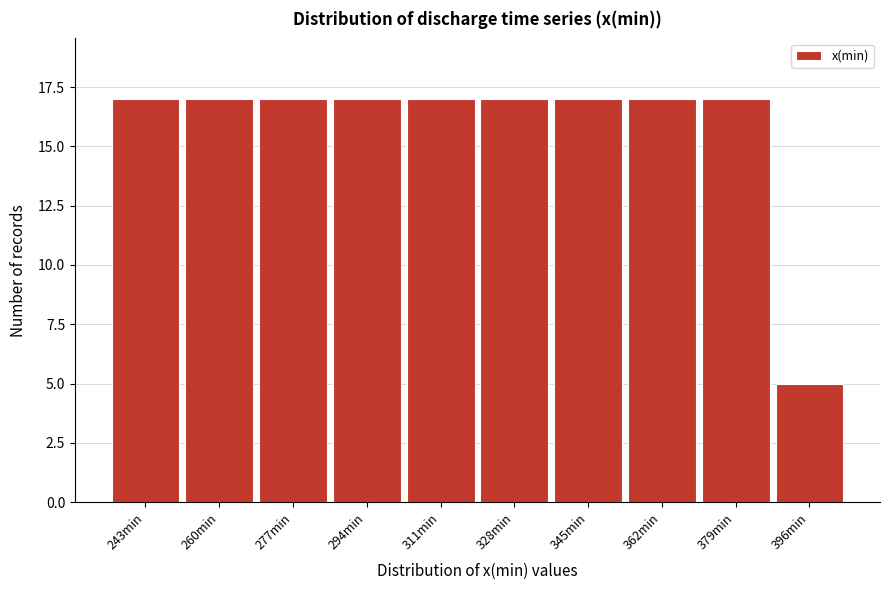

Reading left to right, extract all data points from this chart.

243min=17	260min=17	277min=17	294min=17	311min=17	328min=17	345min=17	362min=17	379min=17	396min=5